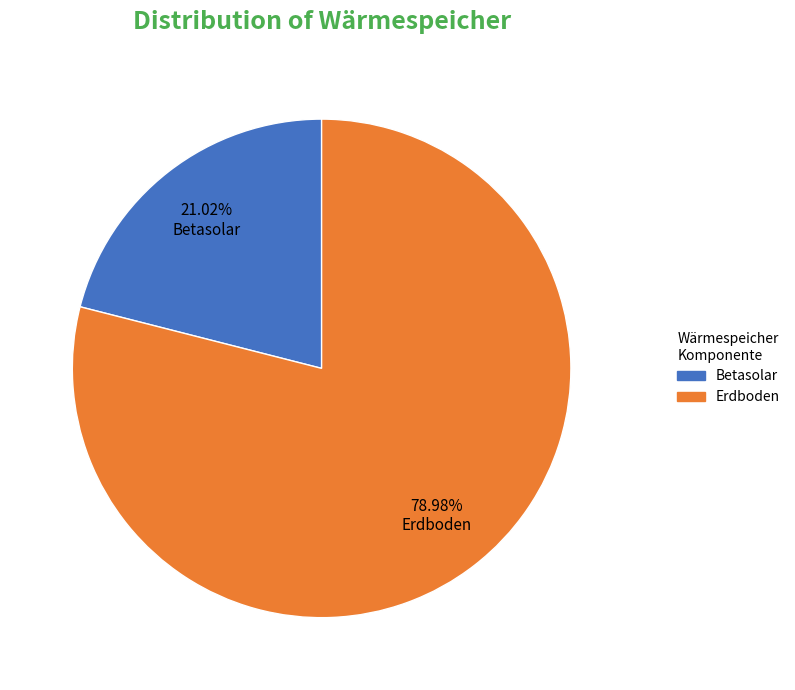

Is there any slice that represents more than half of the pie?

Yes